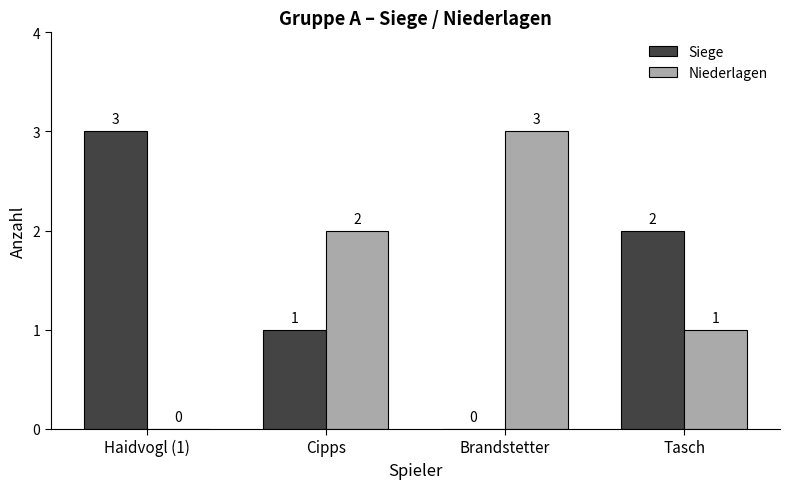

Reading left to right, what are all the values shown in this chart?

Siege: 3	1	0	2
Niederlagen: 0	2	3	1